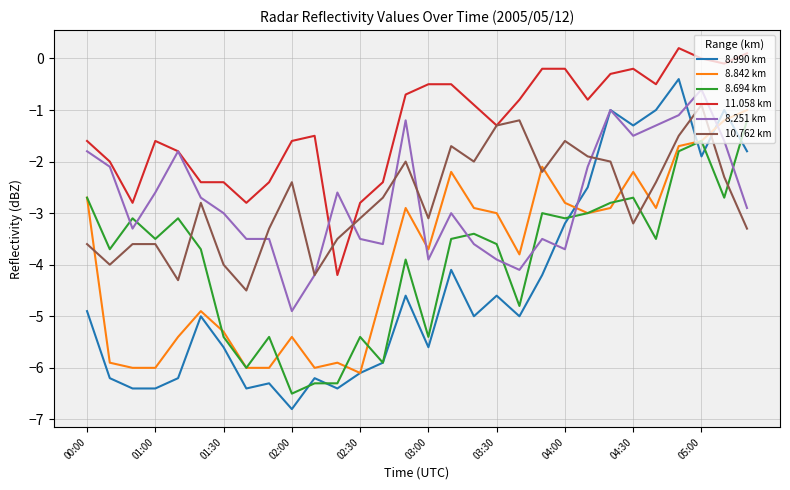

Which series has the largest total across all categories?

11.058 km